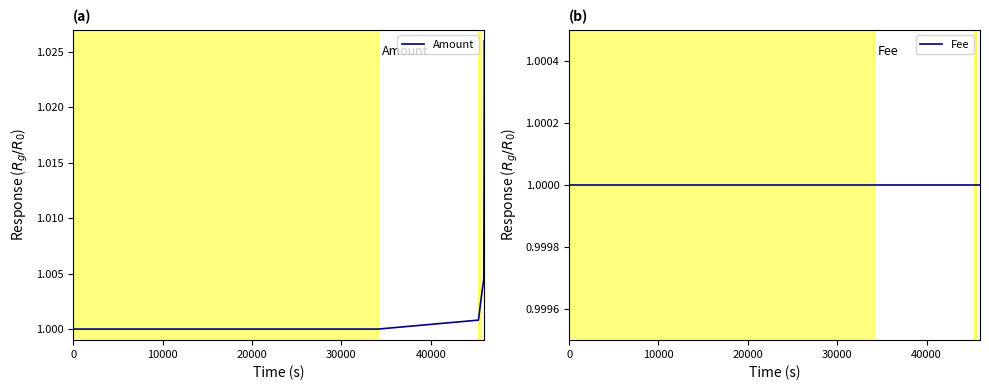

What are all the series names shown in the legend?

Amount, Fee